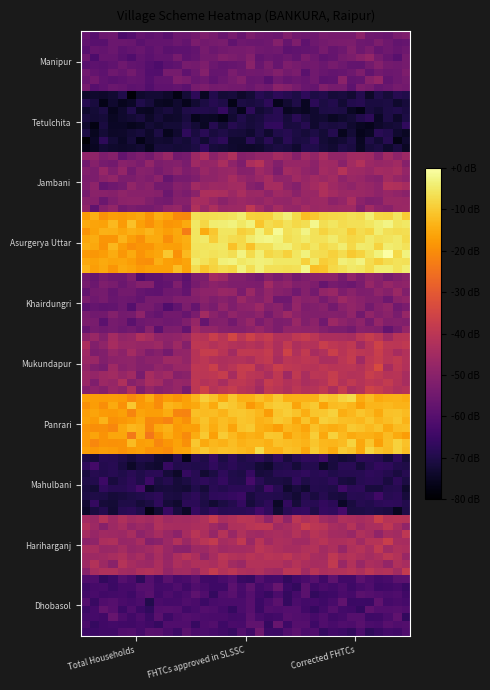

Reading left to right, list all the values displayed in this chart.

Manipur: 84	95	95
Tetulchita: 30	36	36
Jambani: 105	122	122
Asurgerya Uttar: 229	263	263
Khairdungri: 92	109	109
Mukundapur: 118	145	145
Panrari: 226	242	242
Mahulbani: 41	44	44
Hariharganj: 126	135	135
Dhobasol: 66	68	68